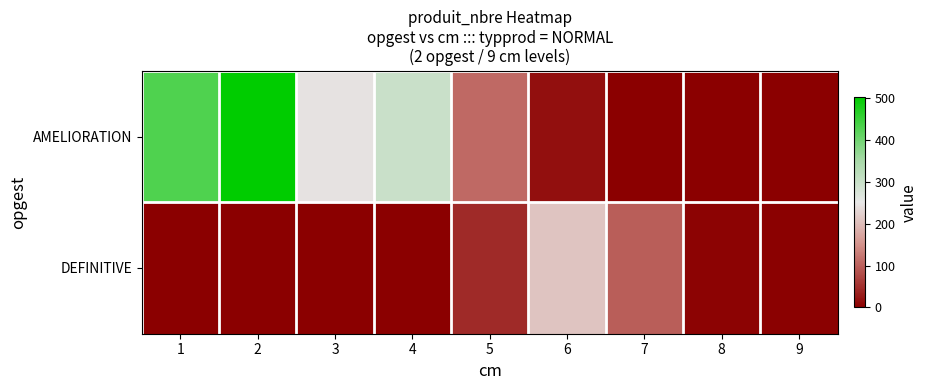

How many distinct data groups are displayed?

2